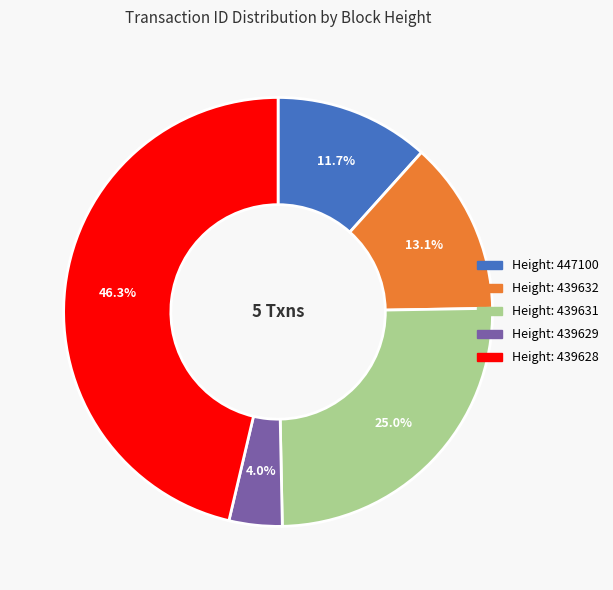

Is there a majority slice in this chart?

No